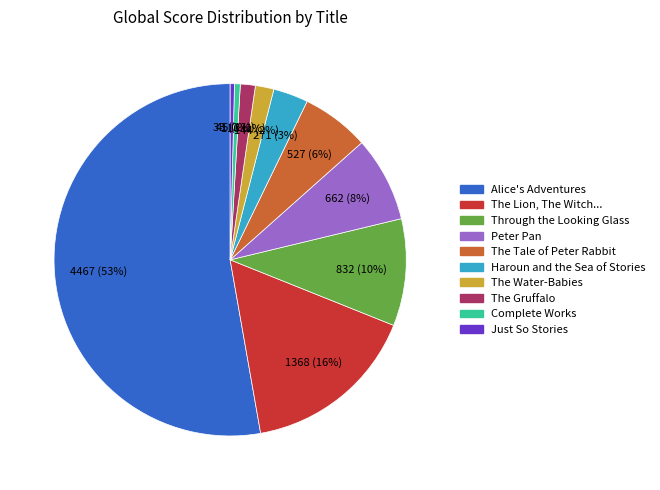

How many slices are in this pie chart?

10